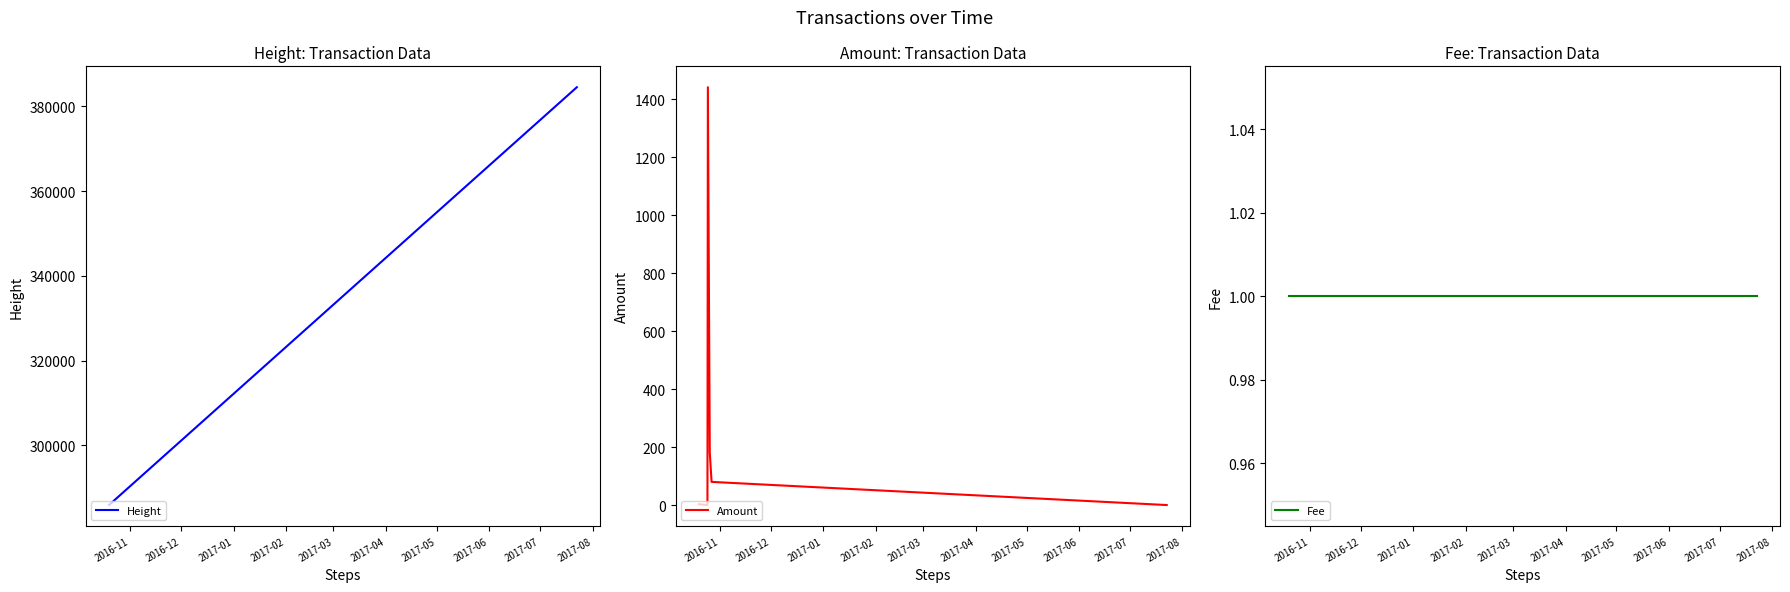

What is the spread (max minus min) of values at 2016-11?

285878.0